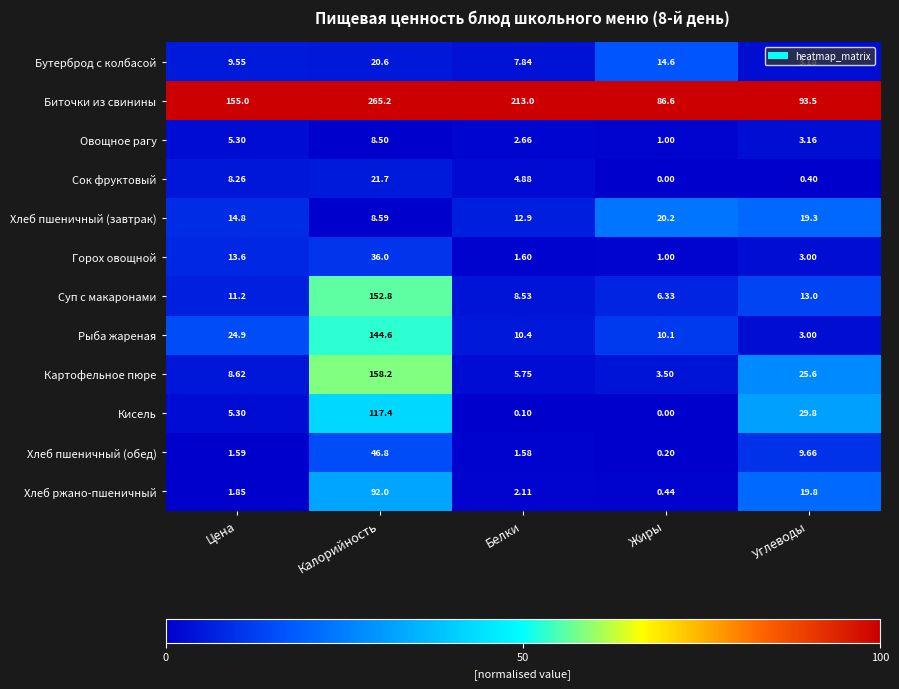

Which series has the widest spread of values?

Биточки из свинины